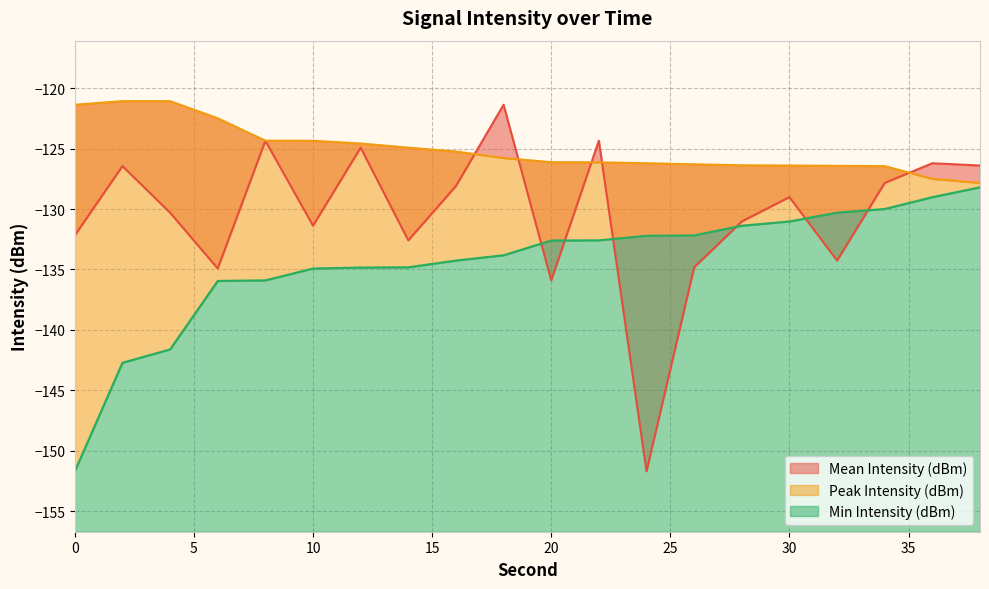

What is the total value across all series at 34?

-384.3